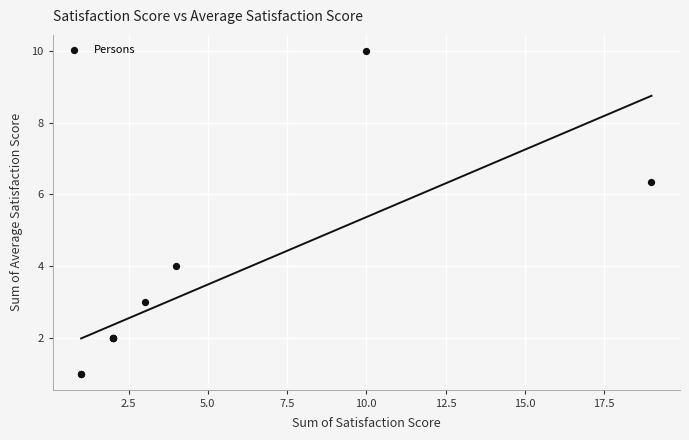

What Y value in the scatter plot is closest to 5?

4.0